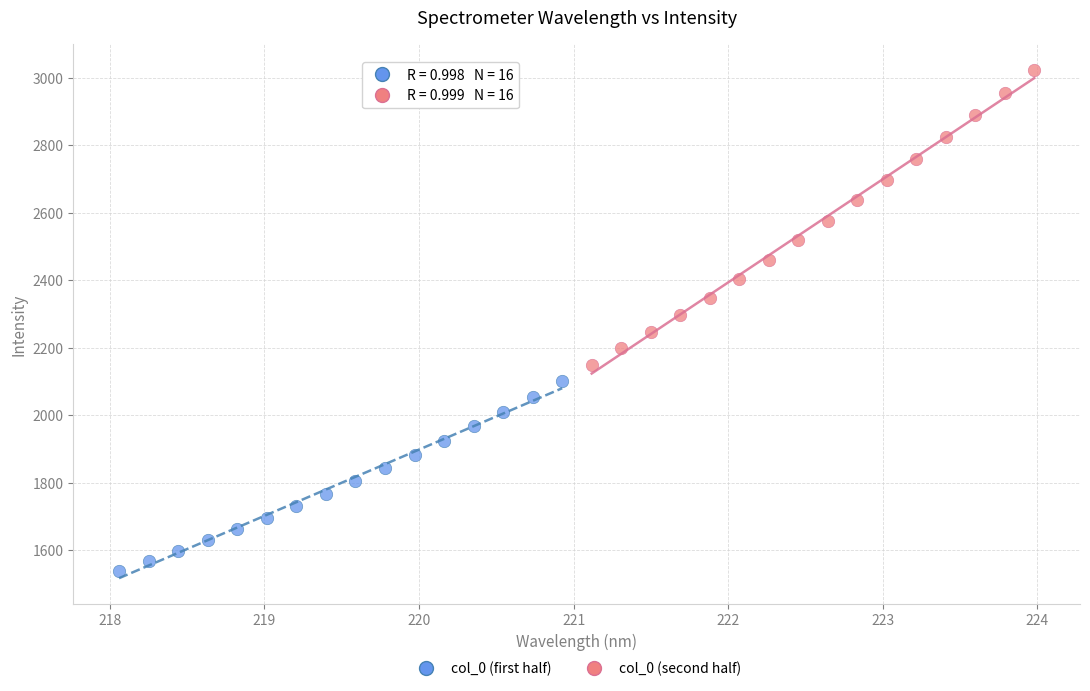

Which series contains the highest Y value?

col_0 (second half)